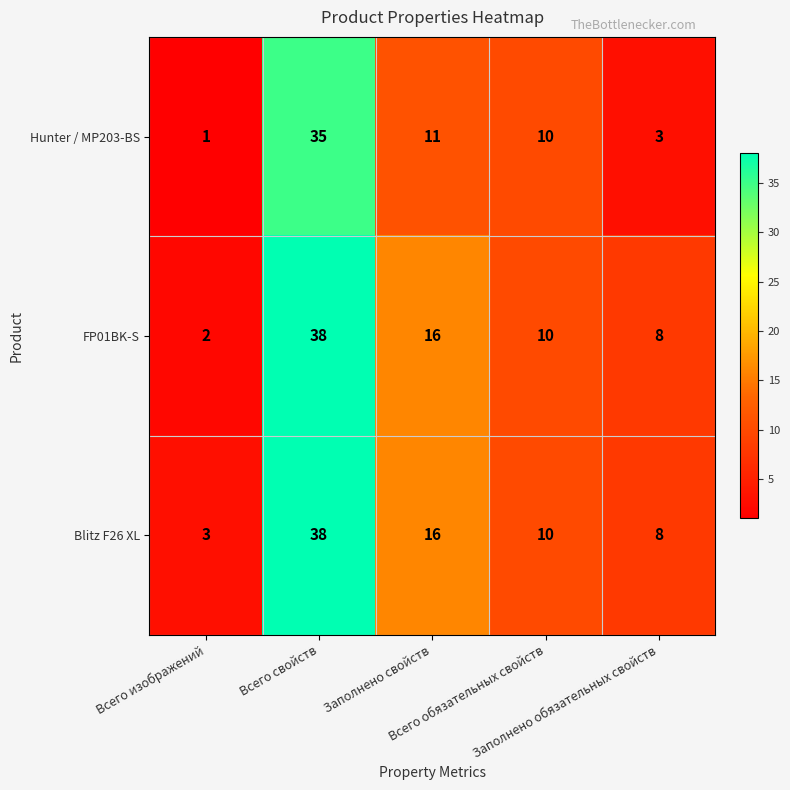

At which category is the sum across all series the highest?

Всего свойств